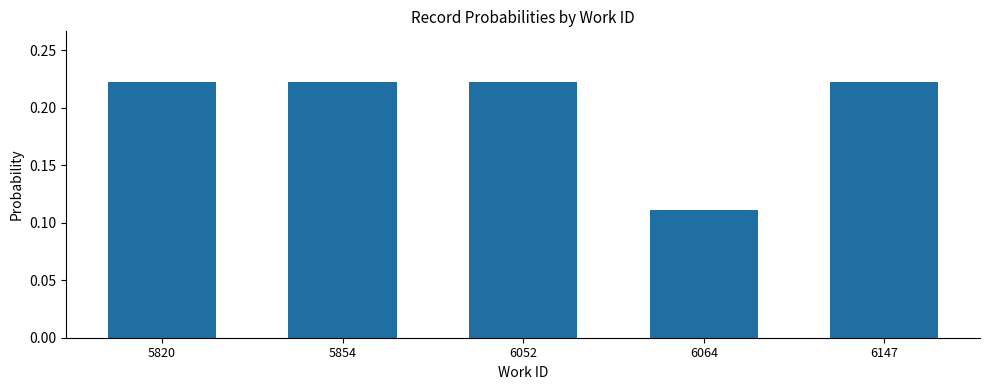

How many values are between 0 and 1?

5